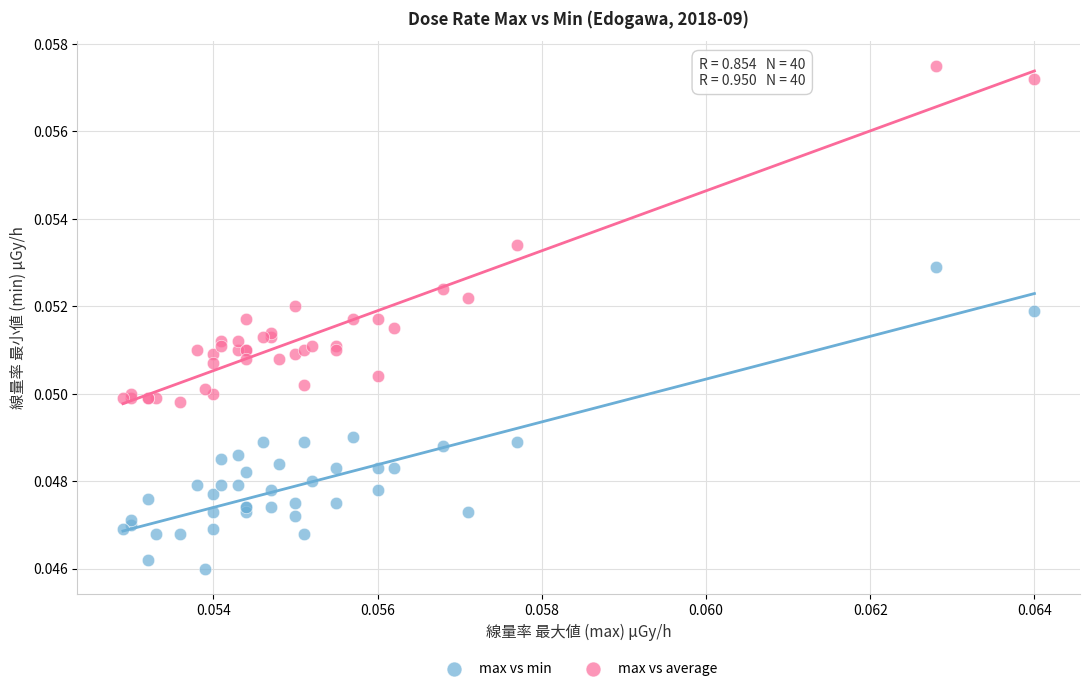

Which series contains the lowest Y value?

max vs min